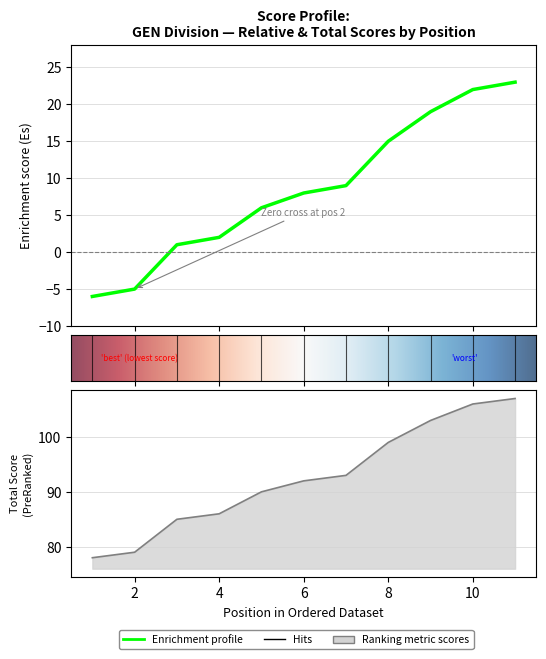

True or false: event_total_score has more than 2 points higher than both neighbors.

False